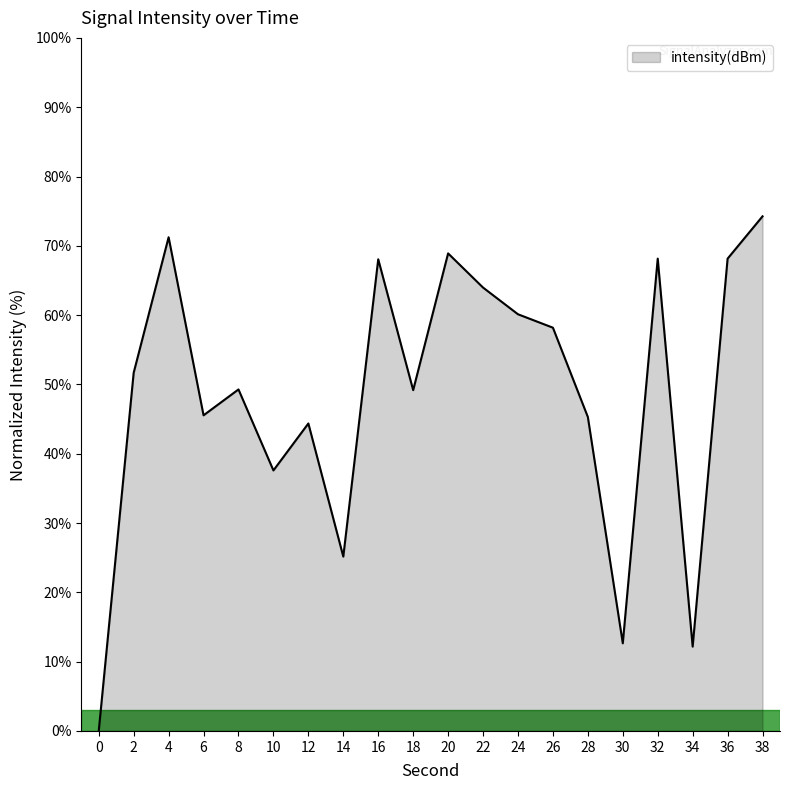

True or false: the data shows 64.0 at 22.

True